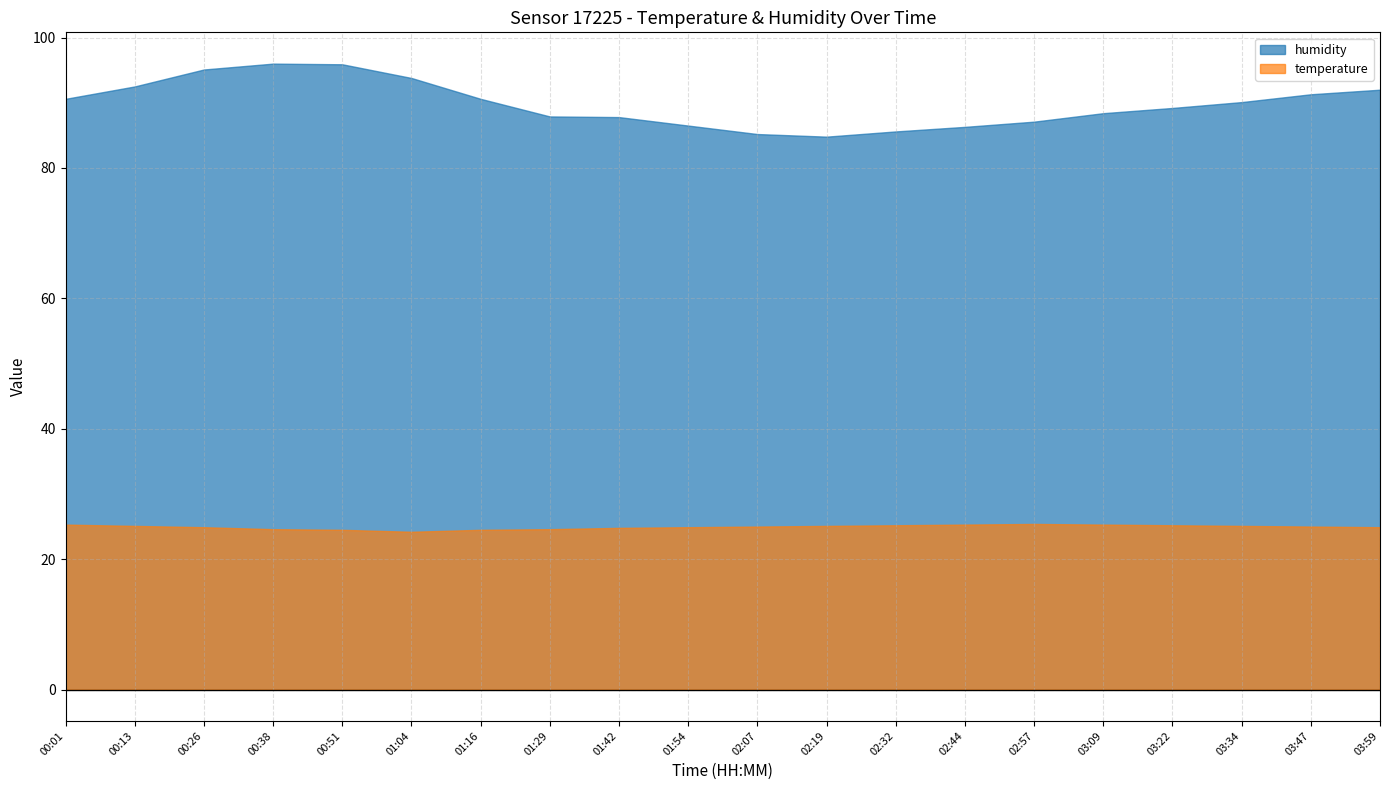

Count the number of categories in the chart.

20